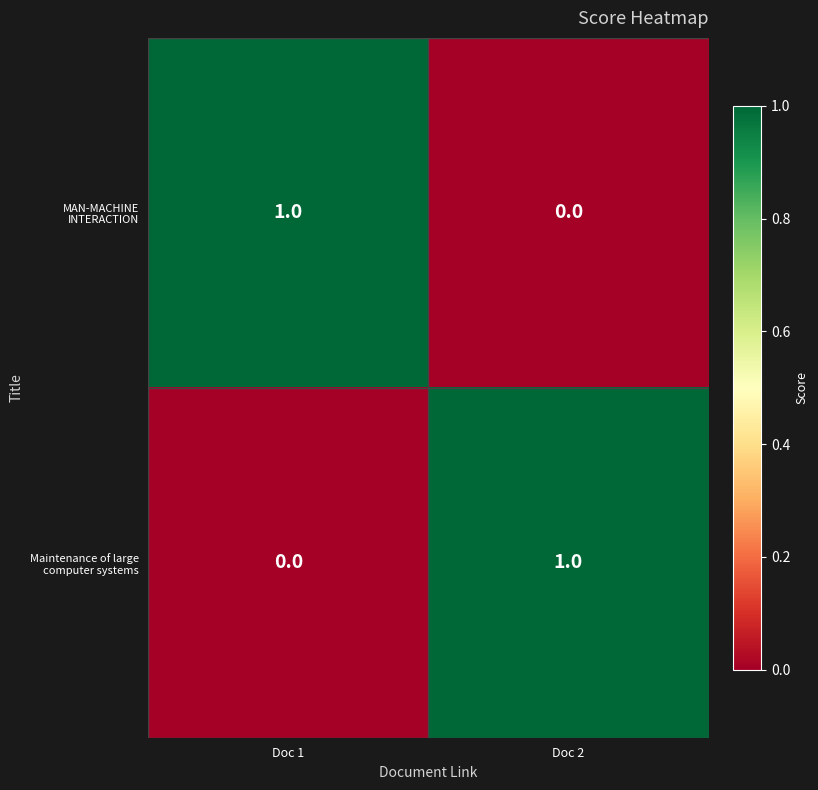

Where is Maintenance of large computer systems nearest to the value 0?

Doc 1